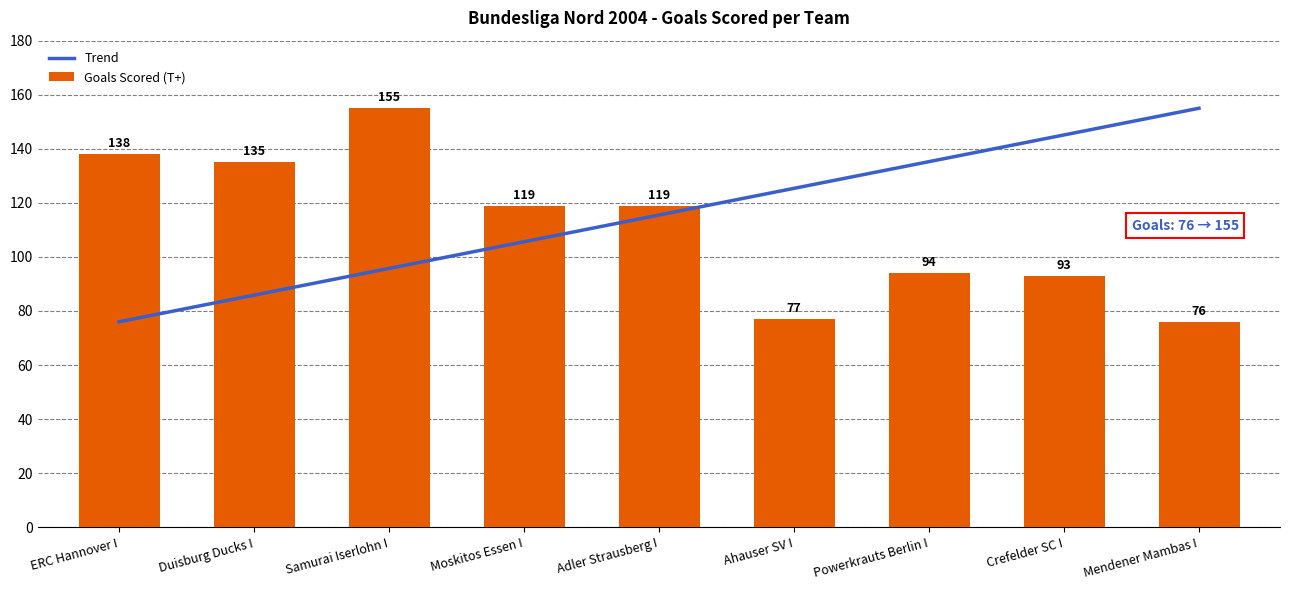

Are the bars horizontal?

No